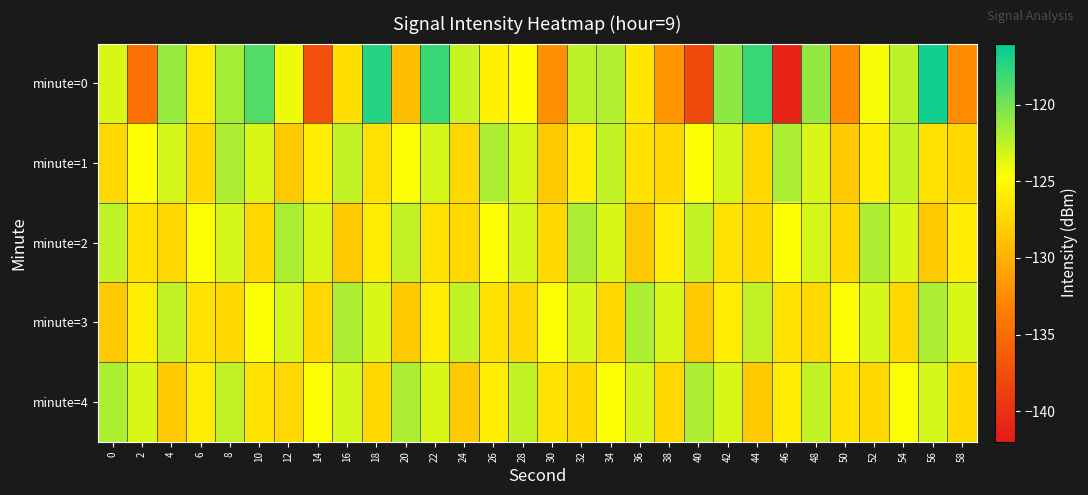

At which category is the sum across all series the highest?

8